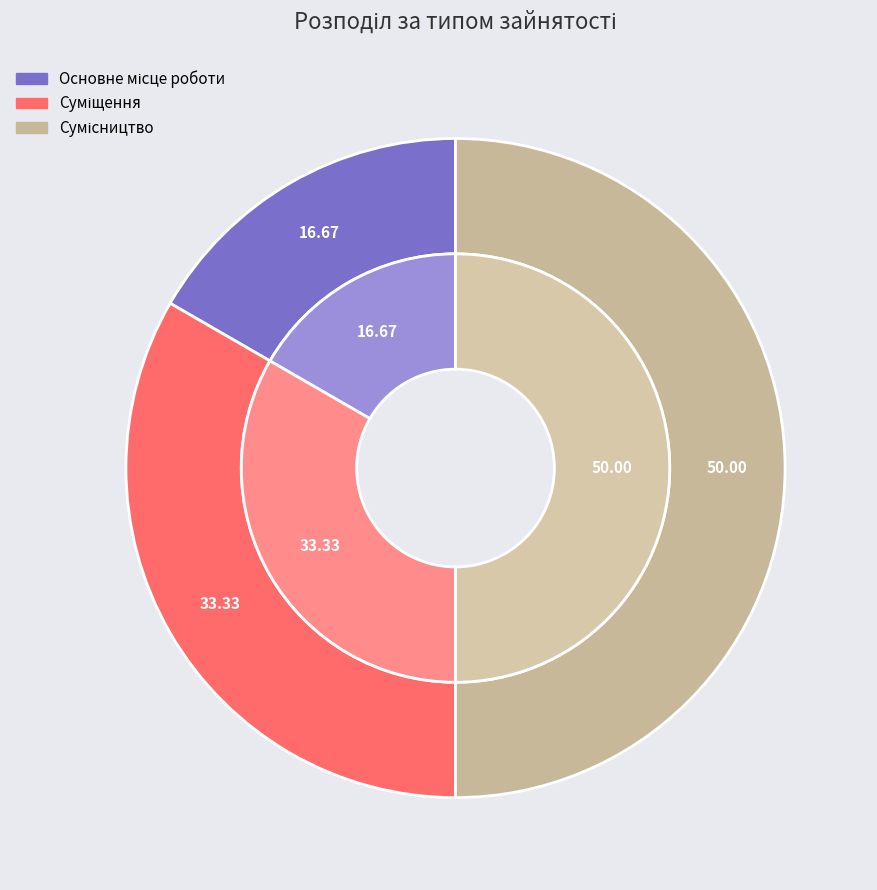

Approximately how many times larger is the value at Сумісництво compared to Основне місце роботи?

3.0